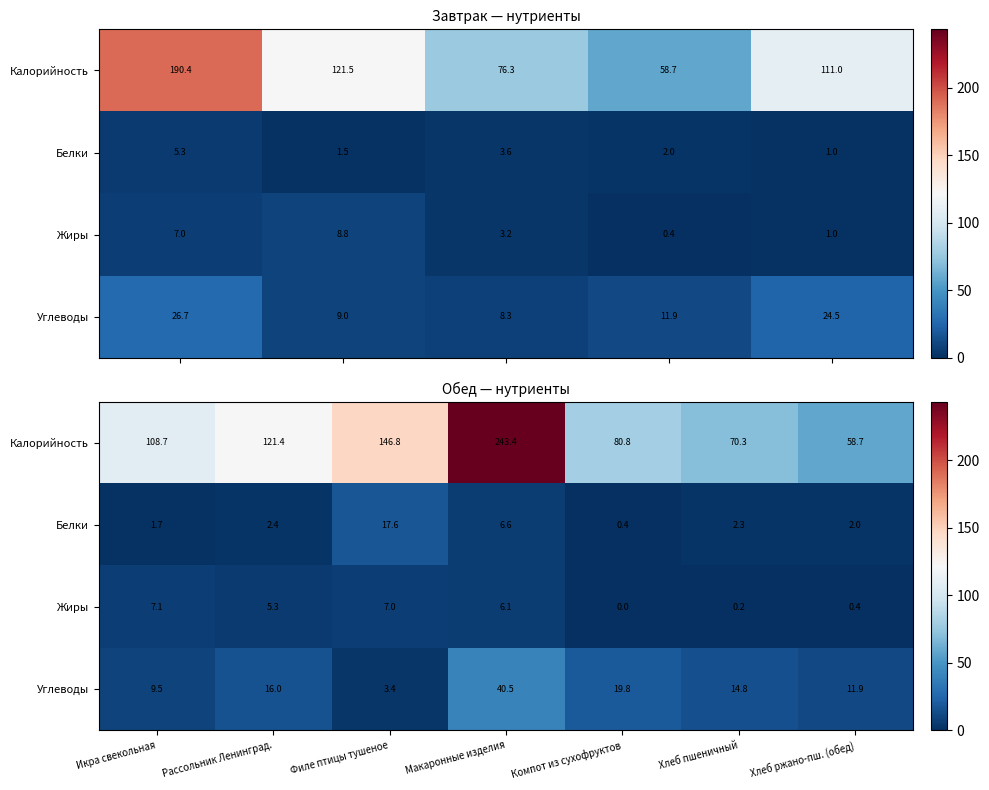

Where does the Белки series first go above 2?

Рассольник Ленинград.